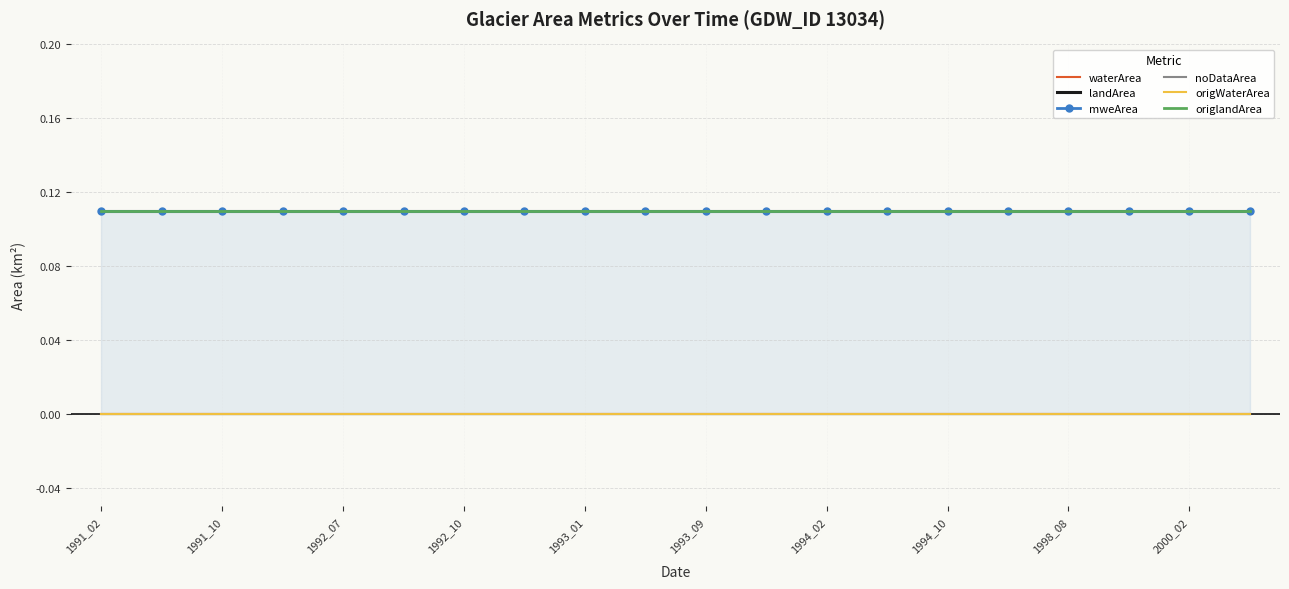

How many lines are shown in the chart?

6